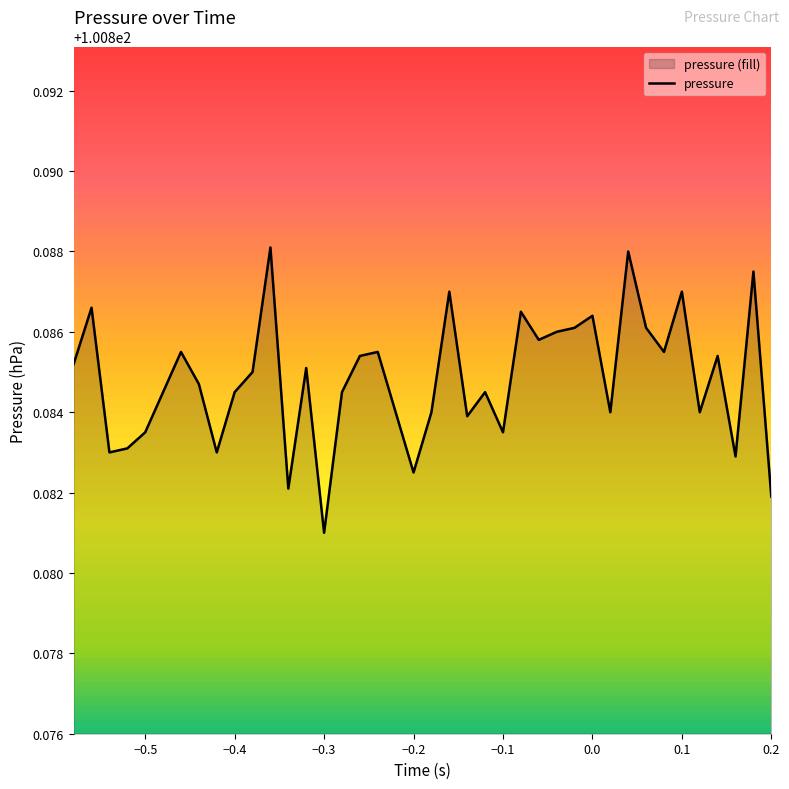

How many series are shown in this chart?

1